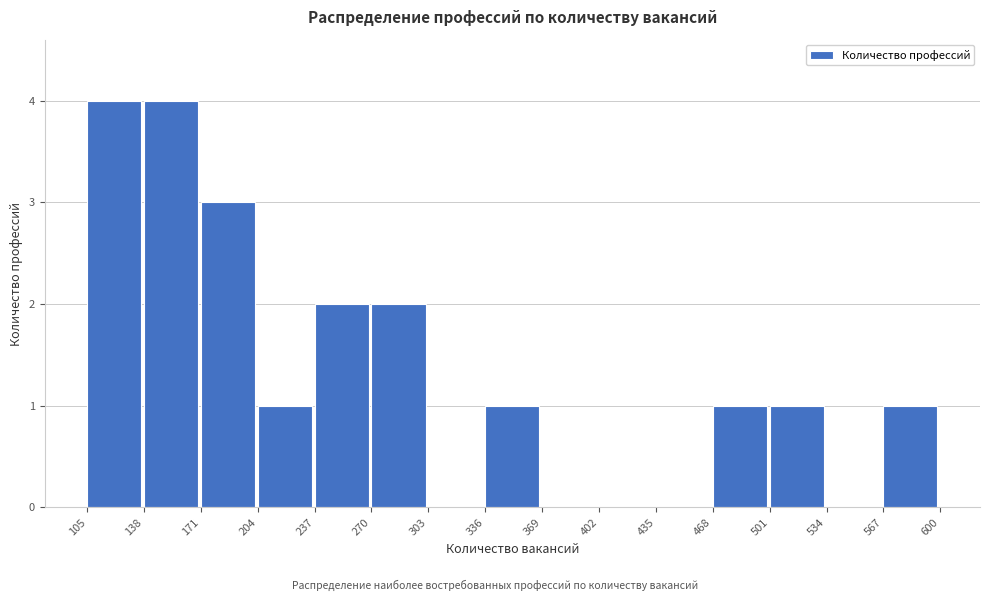

Reading left to right, list every bar in this chart as the range it spans on the x-axis followed by its height. The values are not printed on the chart, so give them approximately, as read against the axis.

105 to 138: 4
138 to 171: 4
171 to 204: 3
204 to 237: 1
237 to 270: 2
270 to 303: 2
303 to 336: 0
336 to 369: 1
369 to 402: 0
402 to 435: 0
435 to 468: 0
468 to 501: 1
501 to 534: 1
534 to 567: 0
567 to 600: 1